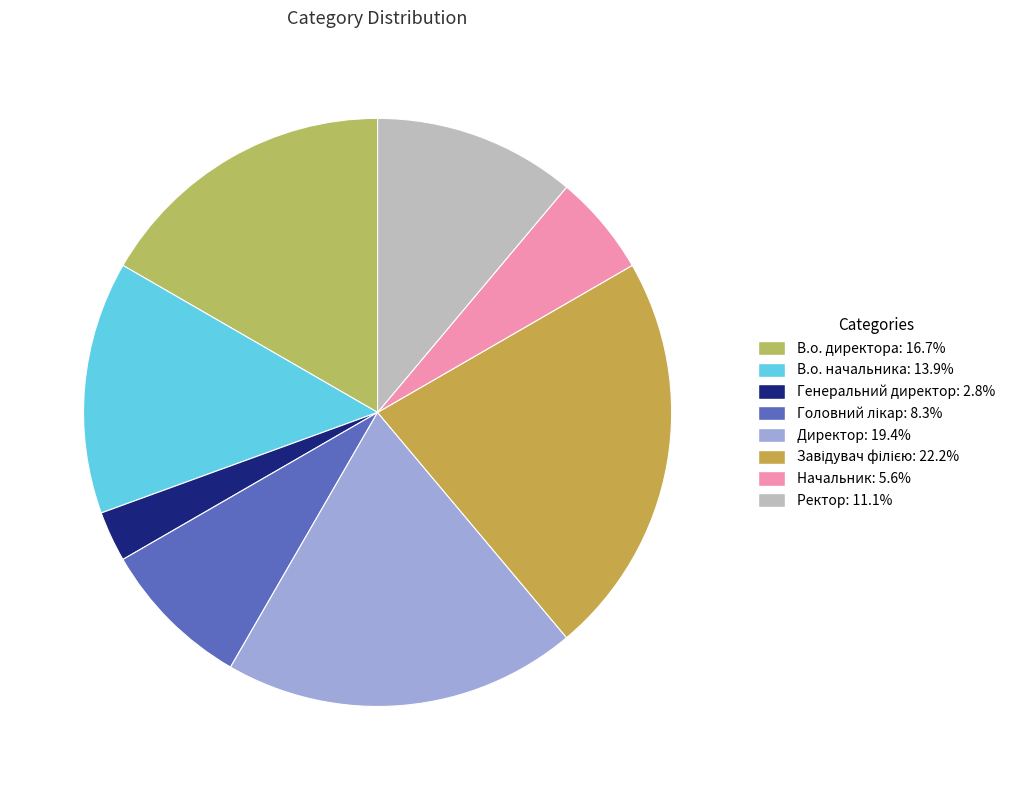

Rank the categories by value from lowest to highest.

Генеральний директор, Начальник, Головний лікар, Ректор, В.о. начальника, В.о. директора, Директор, Завідувач філією